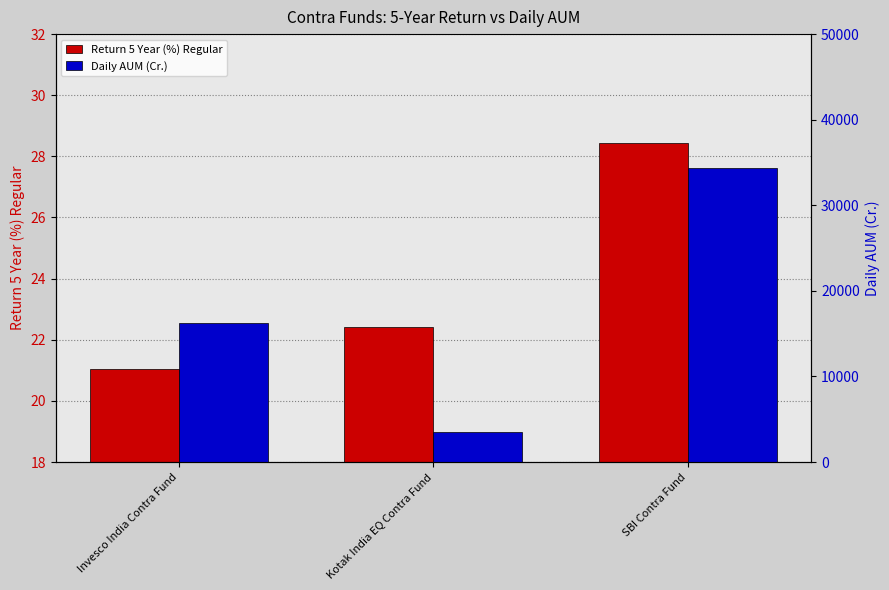

What are all the series names shown in the legend?

Return 5 Year (%) Regular, Daily AUM (Cr.)